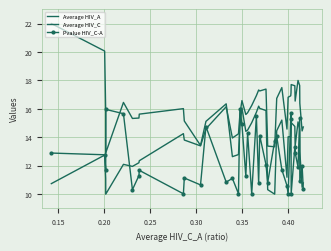

What is the smallest value displayed?

10.0